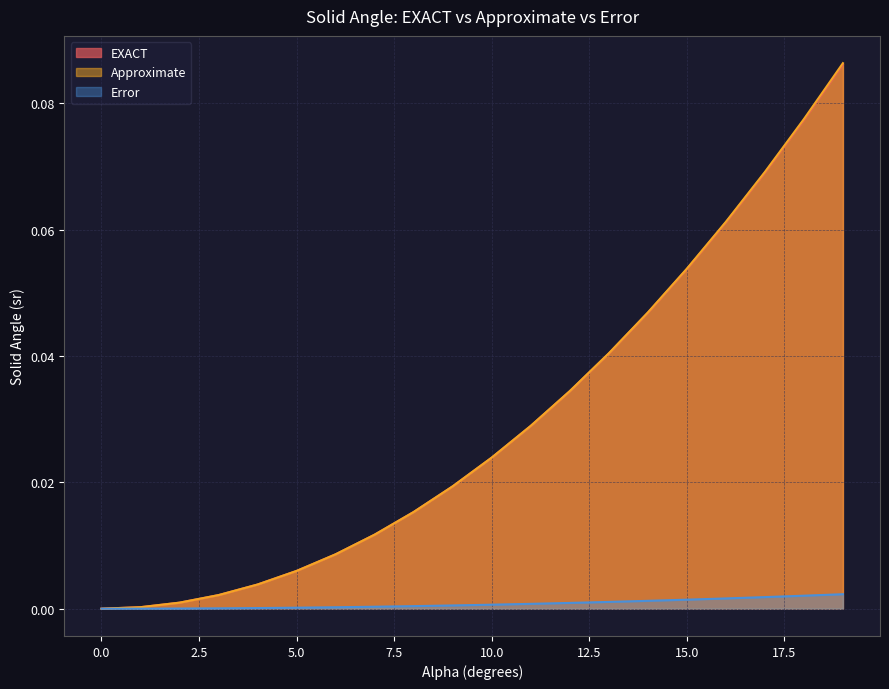

At how many categories does at least one series exceed 0?

19